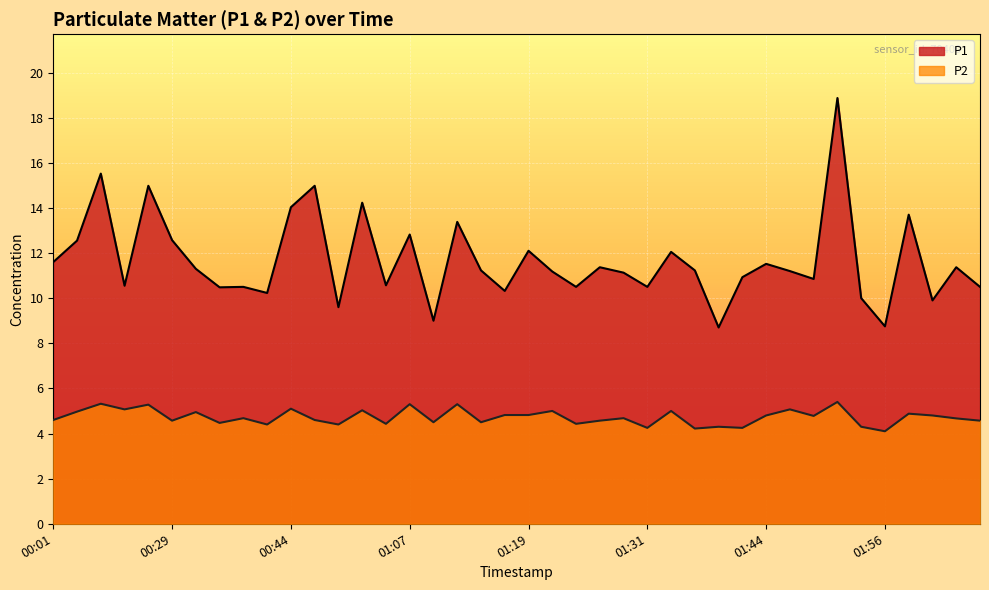

Is it true that P1 equals 3.9 at 00:01?

False